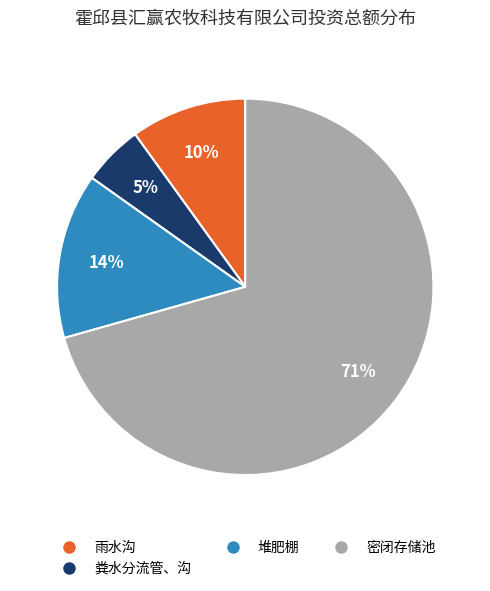

Which slice represents more than half of the pie?

密闭存储池